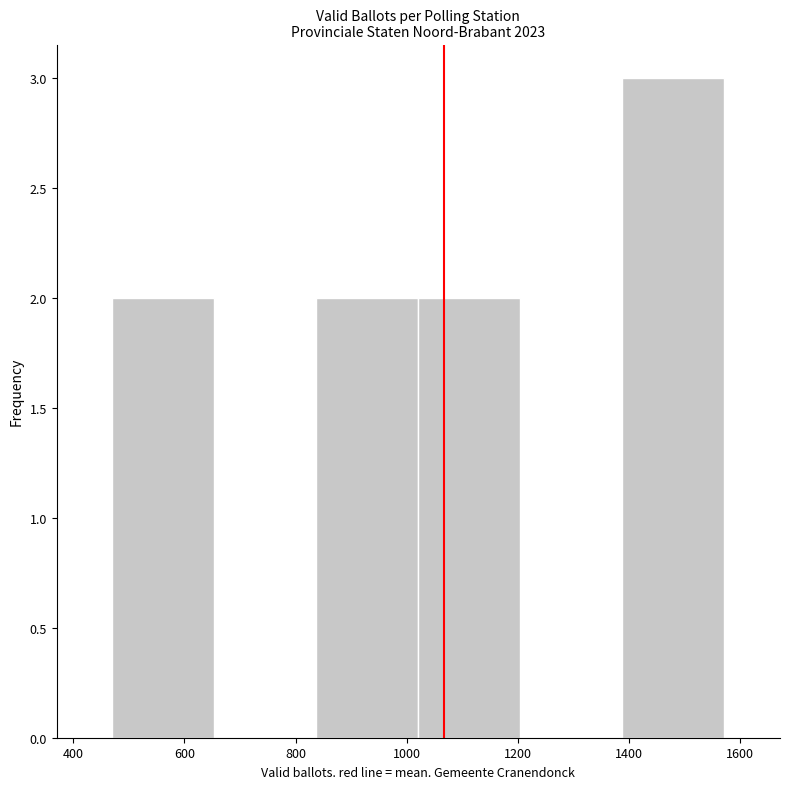

Reading left to right, transcribe this chart: for each bar, give the range it covers on the x-axis and its height. Neither the bar edges nor the heights are printed on the chart, so give them approximately, as read against the axes.

480 to 660: 2
660 to 840: 0
840 to 1020: 2
1020 to 1200: 2
1200 to 1380: 0
1380 to 1580: 3